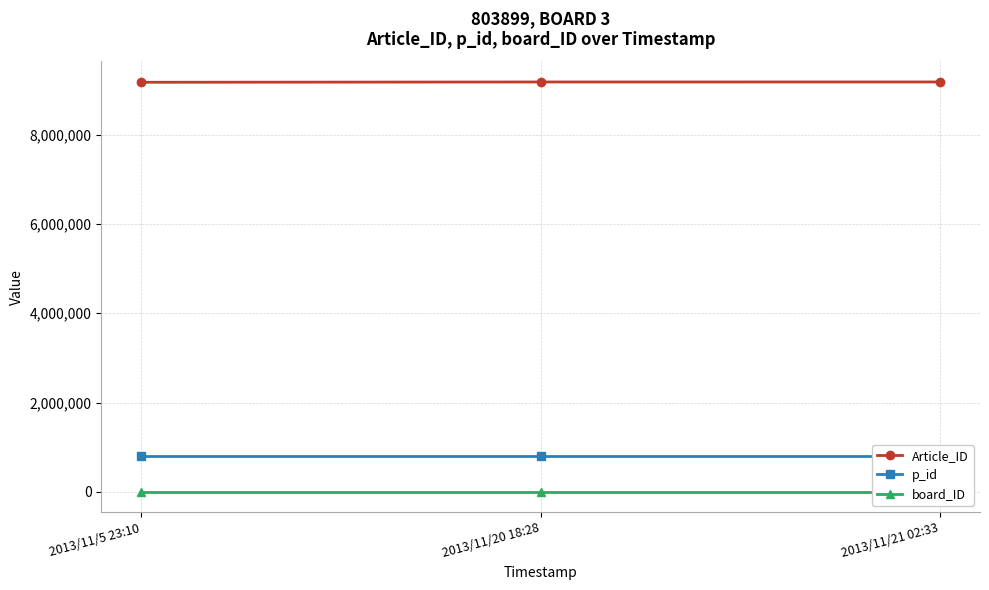

Between 2013/11/20 18:28 and 2013/11/21 02:33, which series saw the biggest shift?

Article_ID